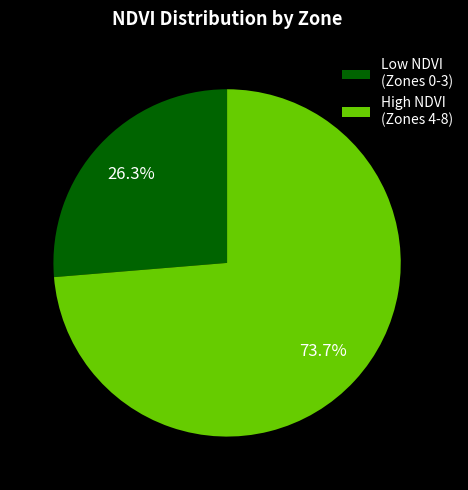

Count the number of slices in the pie.

2